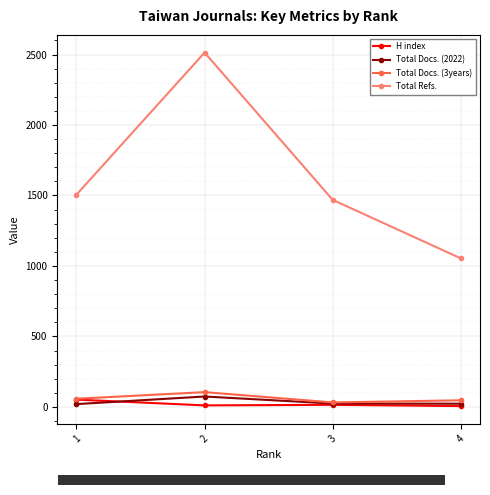

True or false: H index and Total Refs. cross at least once.

False